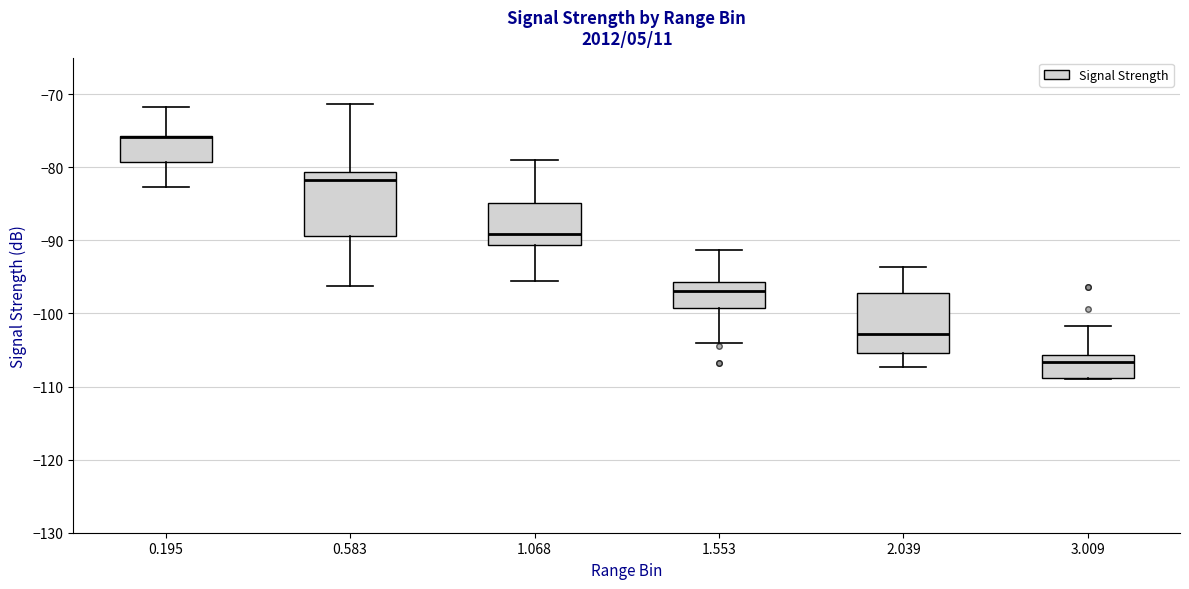

Reading left to right, transcribe this box plot: for each box, give where its median line is, the range the box spans, and where its two whiskers end, as read against the y-axis. The values are not printed on the chart, so give them approximately, as read against the axis.

0.195: median -76 (drawn on the box's upper edge), box -79 to -76, whiskers -83 to -72
0.583: median -82, box -89 to -81, whiskers -96 to -71
1.068: median -89, box -91 to -85, whiskers -96 to -79
1.553: median -97, box -99 to -96, whiskers -104 to -91
2.039: median -103, box -105 to -97, whiskers -107 to -94
3.009: median -107, box -109 to -106, whiskers -109 to -102